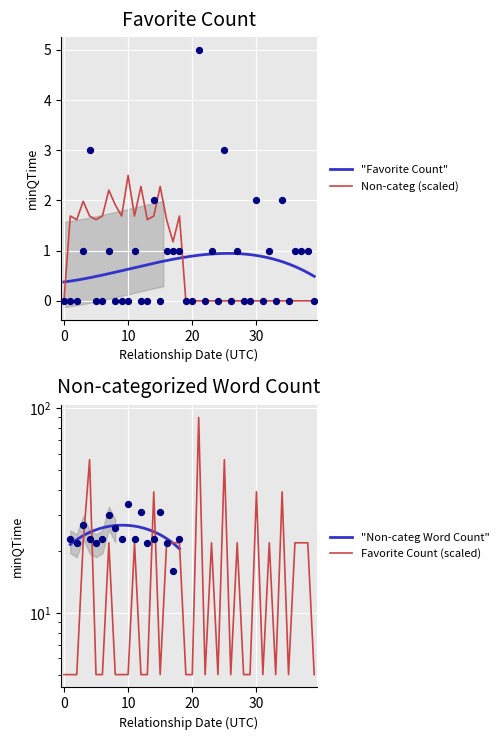

True or false: Non-categ (scaled) has a value of 0.0 at 20.

True